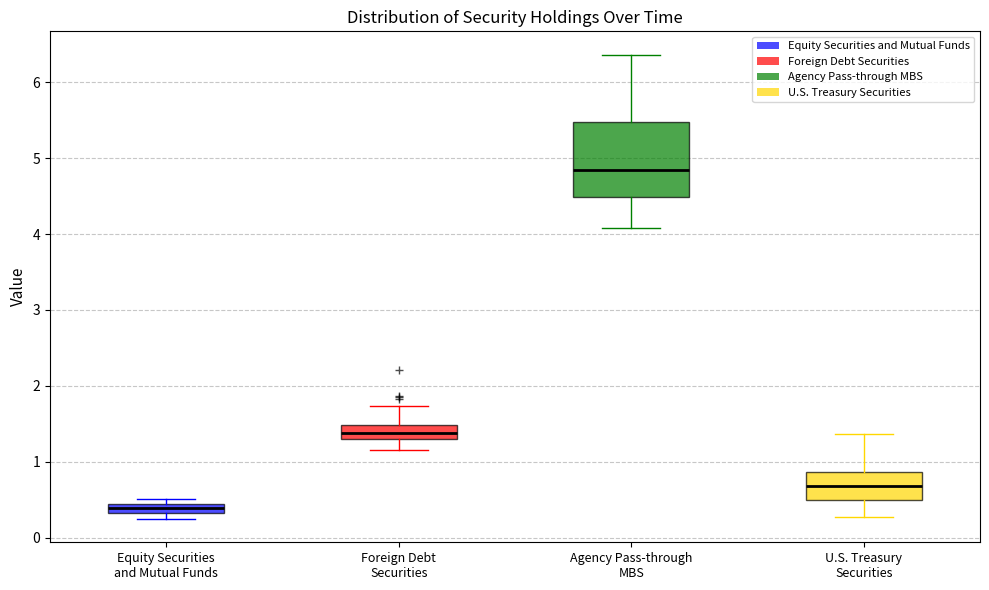

Where is the lower edge of the box for Foreign Debt Securities on the y-axis? The values are not printed on the chart, so give them approximately, as read against the axis.

1.3